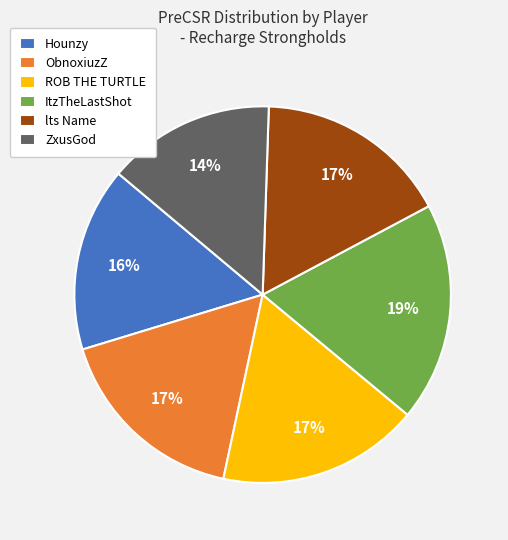

What is the largest slice in the pie chart?

ItzTheLastShot